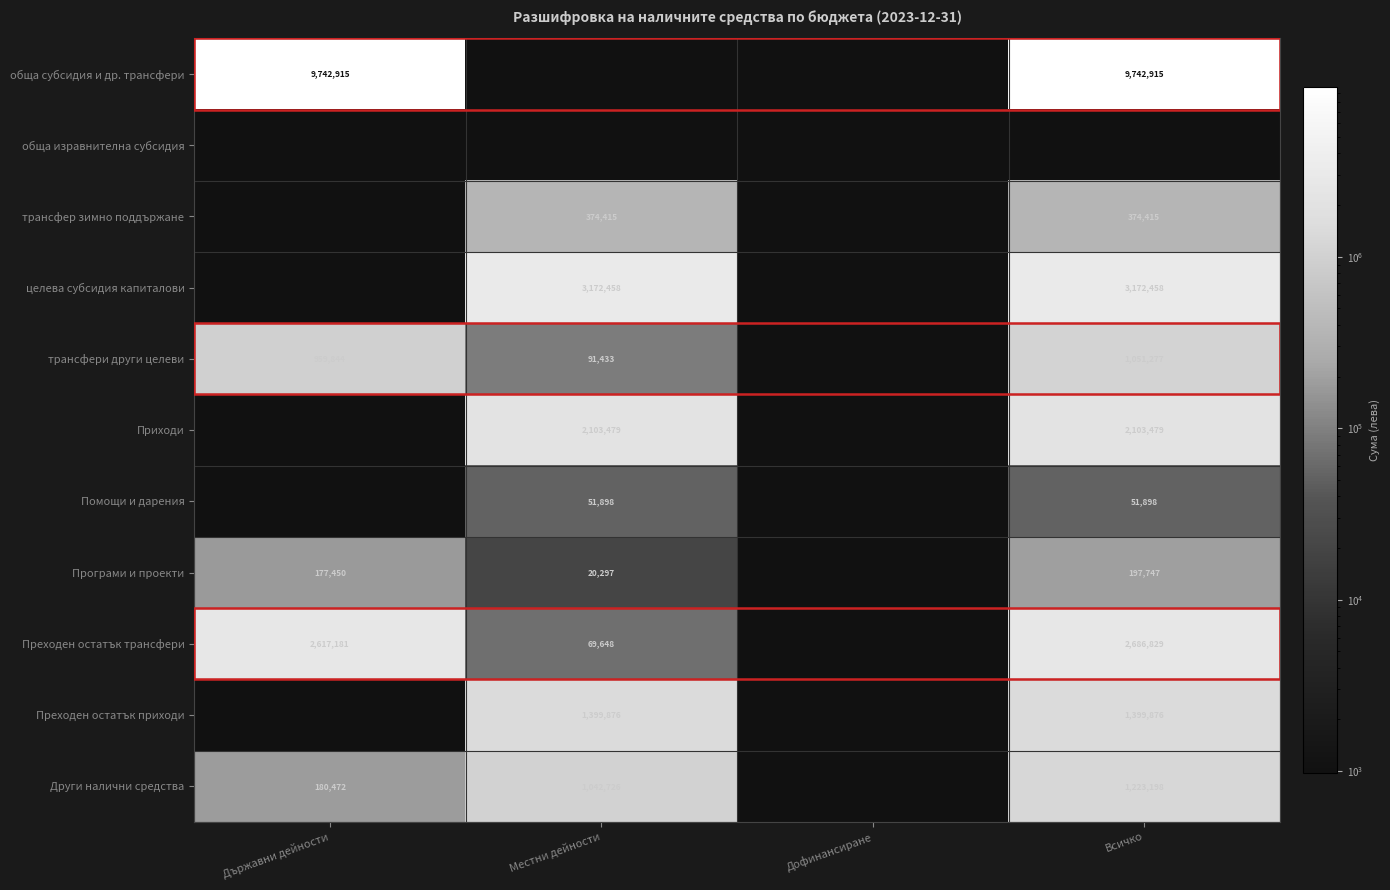

What is the total value across all series at Местни дейности?

8326230.2